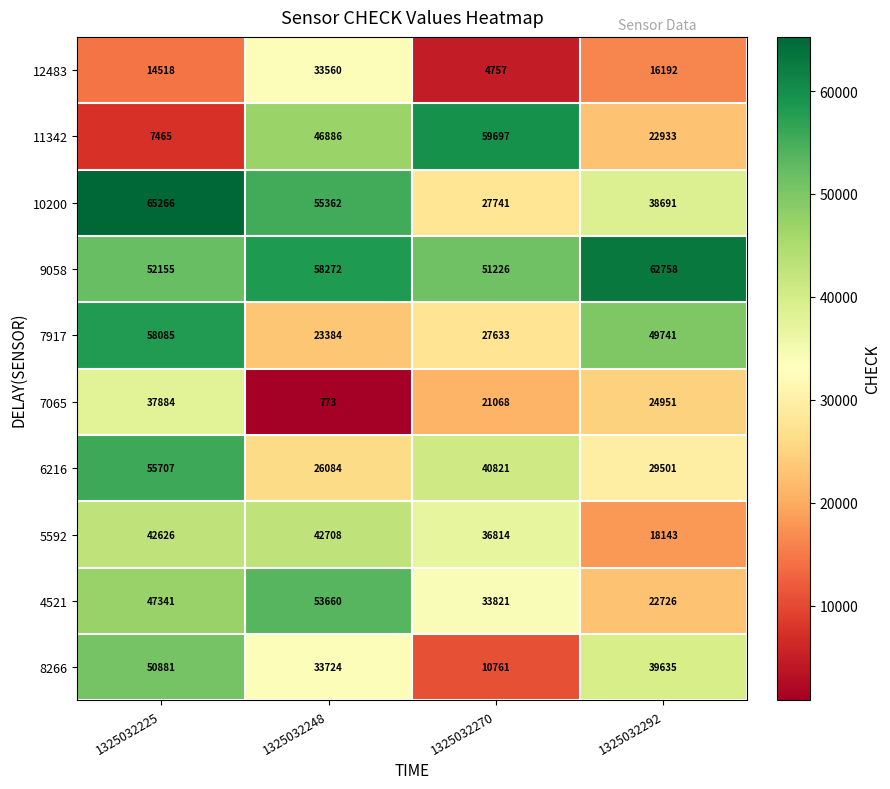

The 12483 series shows 2244 at 1325032270. True or false?

False